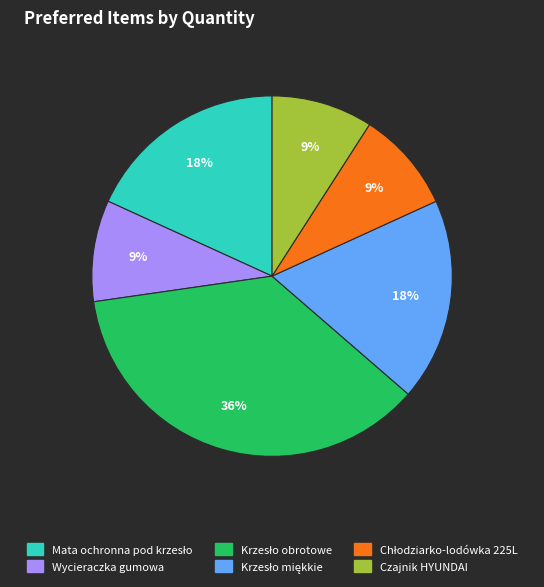

Does any single category account for the majority?

No